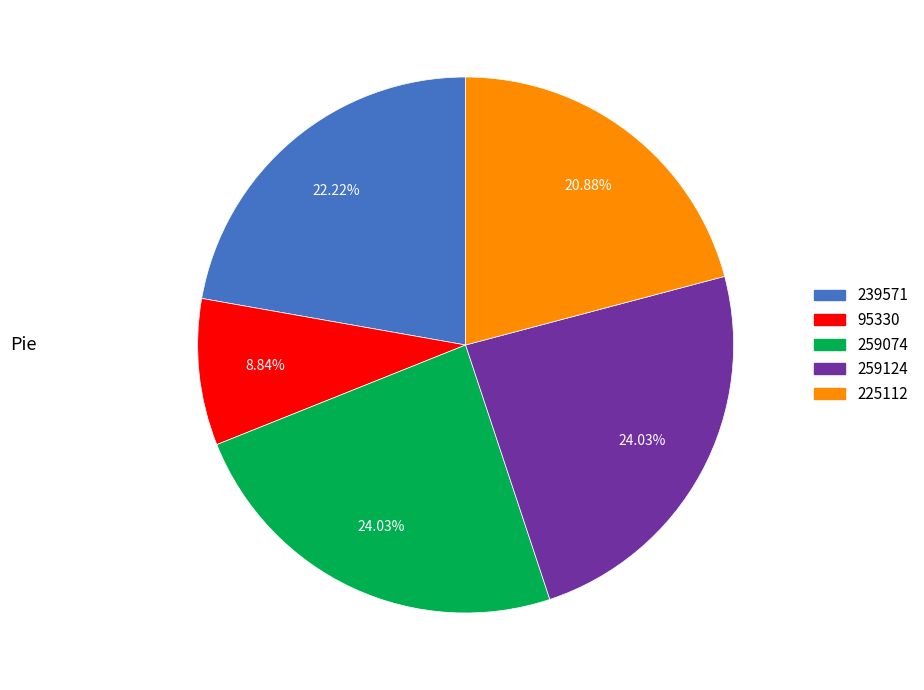

Is it true that 259124 is 16% of the pie?

False